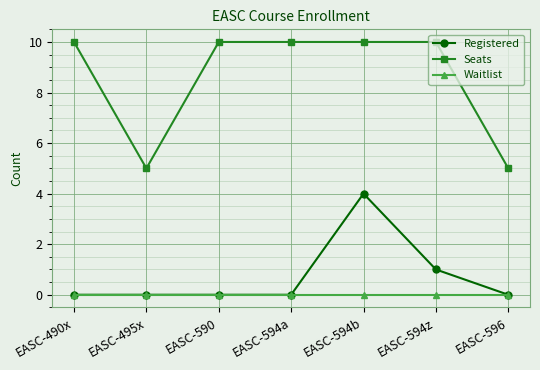

True or false: Registered and Seats intersect in this chart.

False